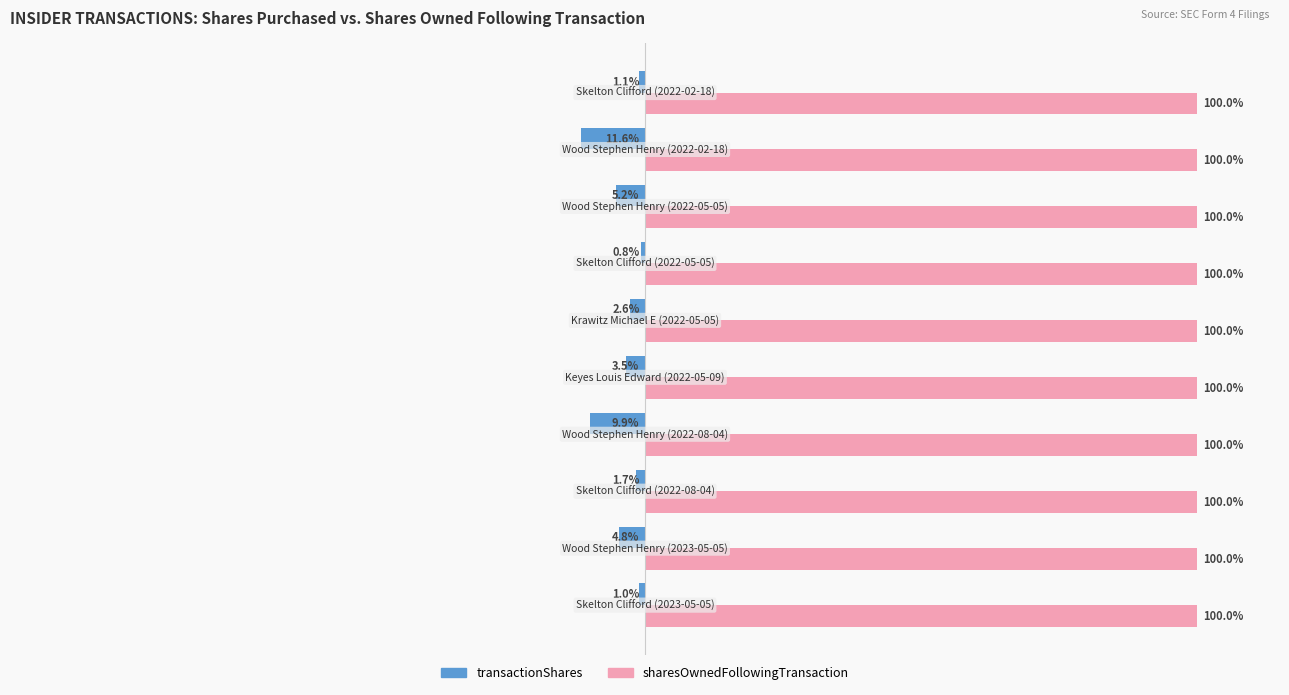

Rank the series by their maximum value, from highest to lowest.

sharesOwnedFollowingTransaction, transactionShares